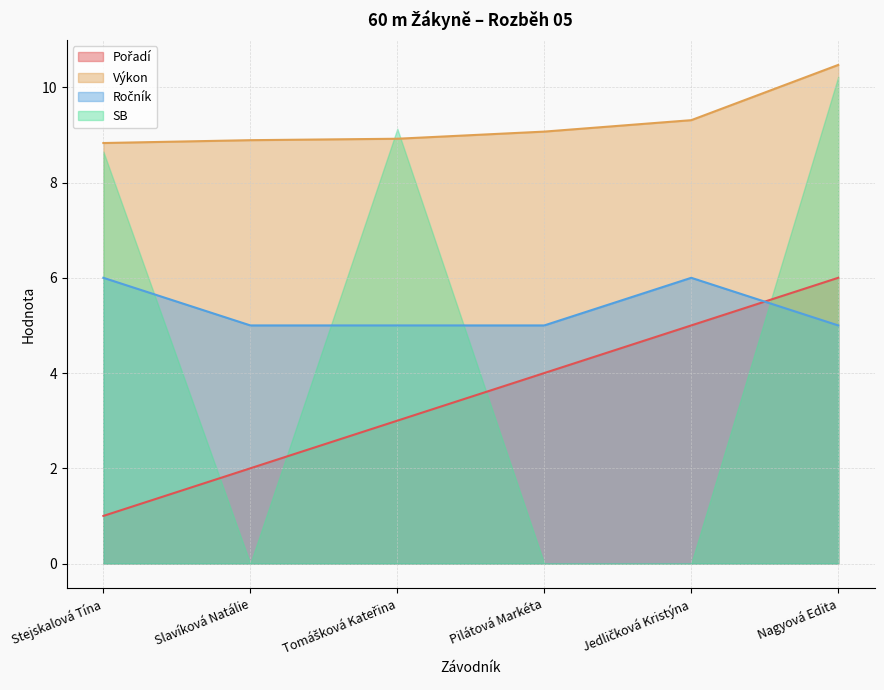

Where is Ročník nearest to the value 5?

Slavíková Natálie